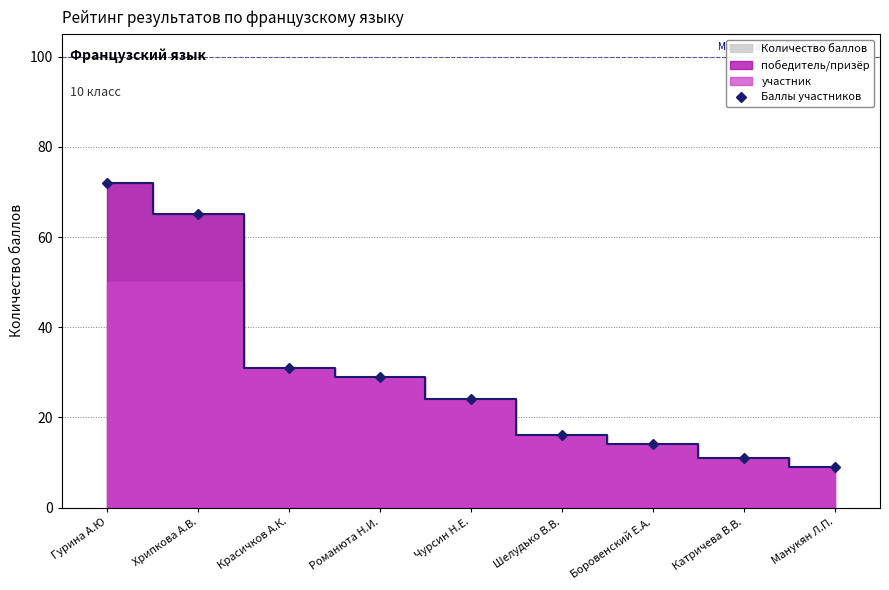

What is the value of the 9th point from the left?

9